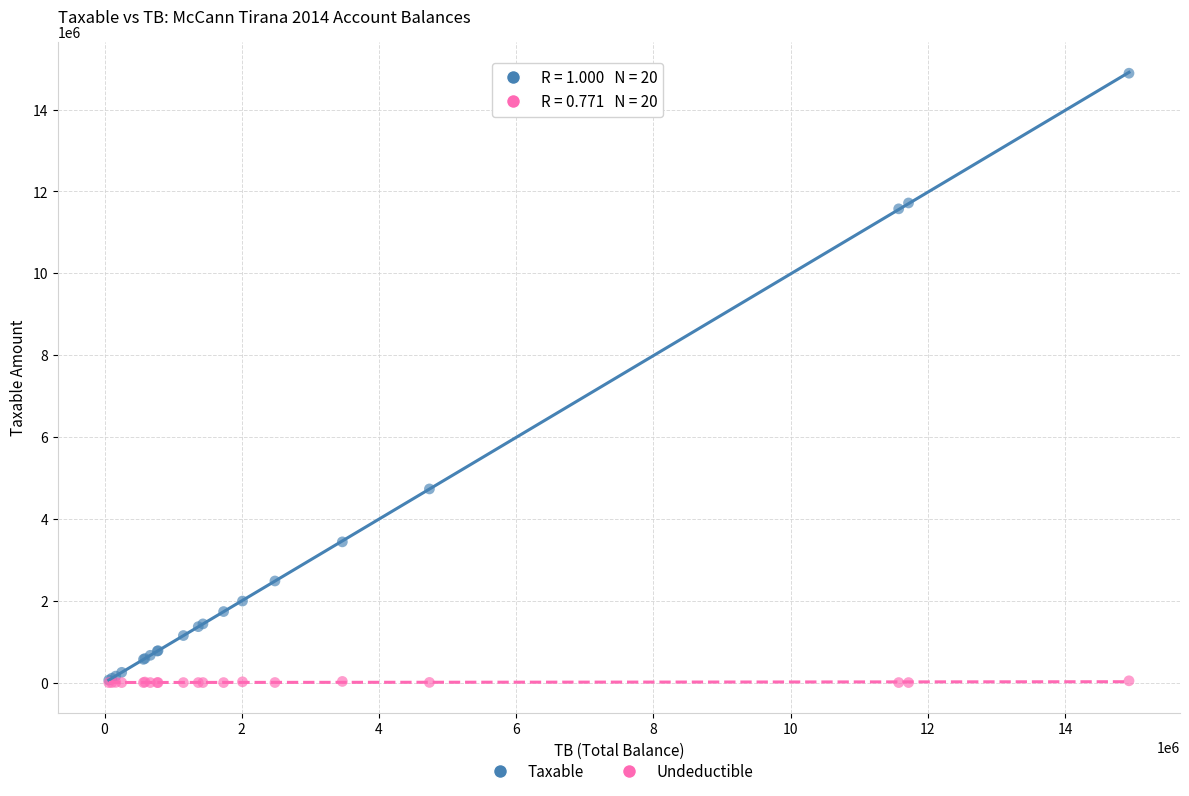

In the Taxable series, what Y value is closest to 7474836?

4731146.9